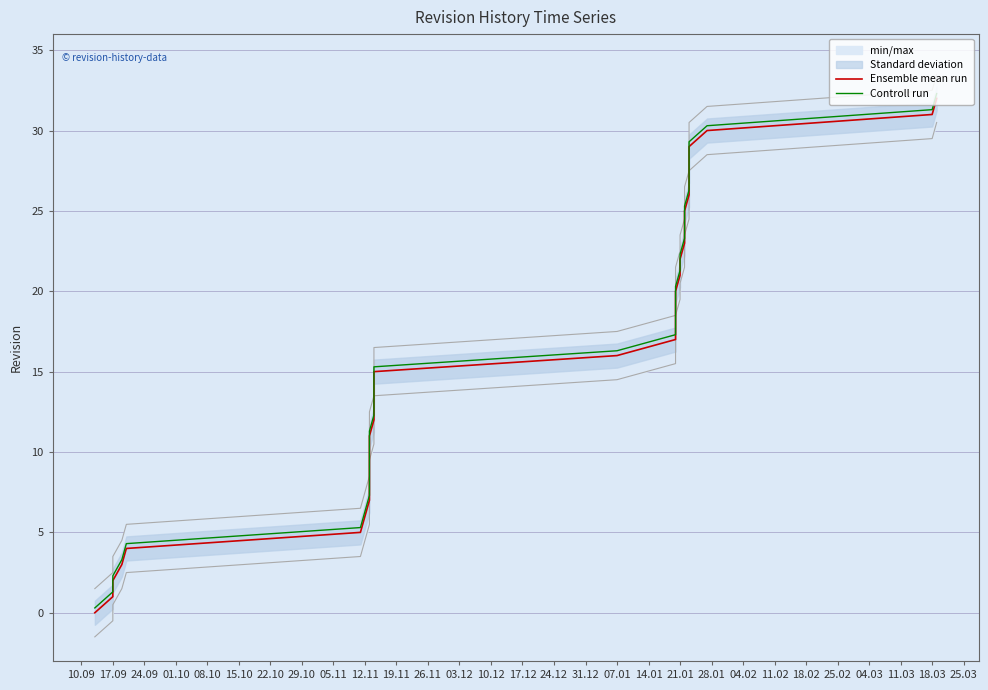

Reading right to left, transcribe all the data shown in this chart.

Ensemble mean run: 32.0	31.0	30.0	29.0	28.0	27.0	26.0	25.0	24.0	23.0	22.0	21.0	20.0	19.0	18.0	17.0	16.0	15.0	14.0	13.0	12.0	11.0	10.0	9.0	8.0	7.0	6.0	5.0	4.0	3.0	2.0	1.0	0.0
Controll run: 32.3	31.3	30.3	29.3	28.3	27.3	26.3	25.3	24.3	23.3	22.3	21.3	20.3	19.3	18.3	17.3	16.3	15.3	14.3	13.3	12.3	11.3	10.3	9.3	8.3	7.3	6.3	5.3	4.3	3.3	2.3	1.3	0.3